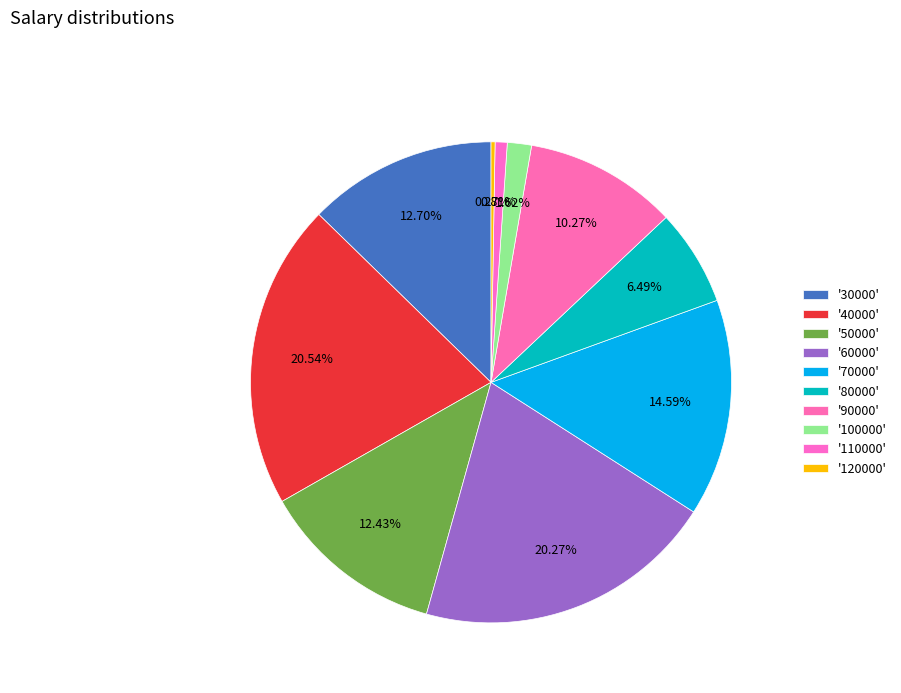

Is there a majority slice in this chart?

No